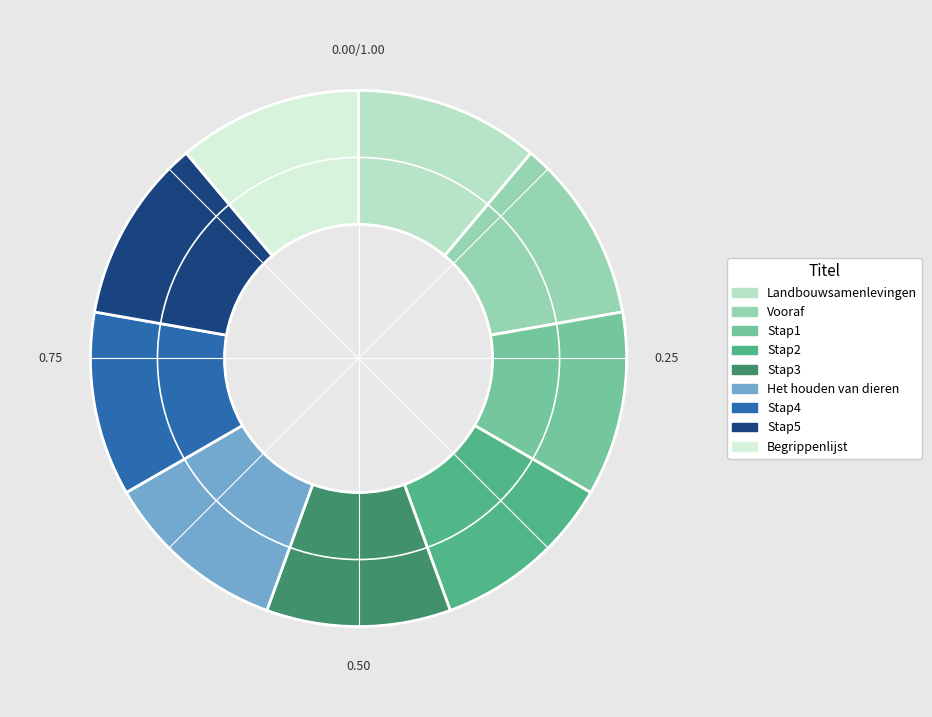

Approximately how many times larger is the value at Stap2 compared to Stap3?

1.0